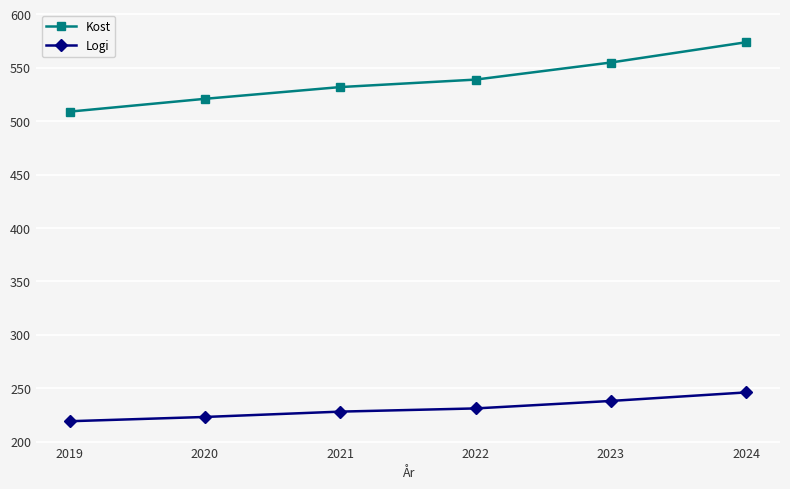

What is the approximate value of Kost at 2023, to the nearest 5?

555